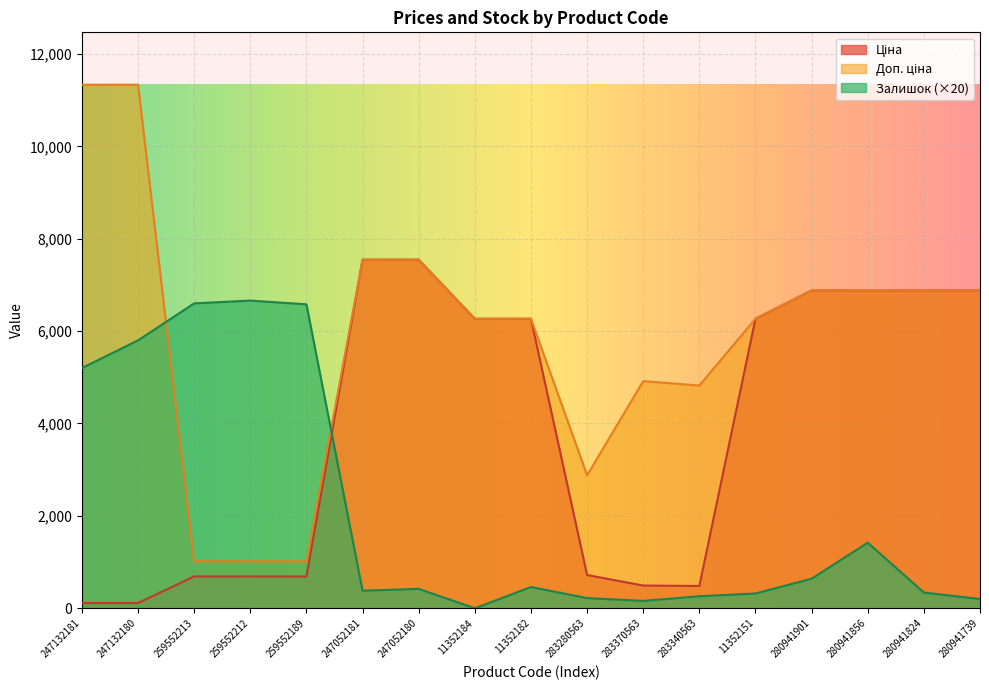

Which has a higher value, 259552189 or 280941824?

280941824